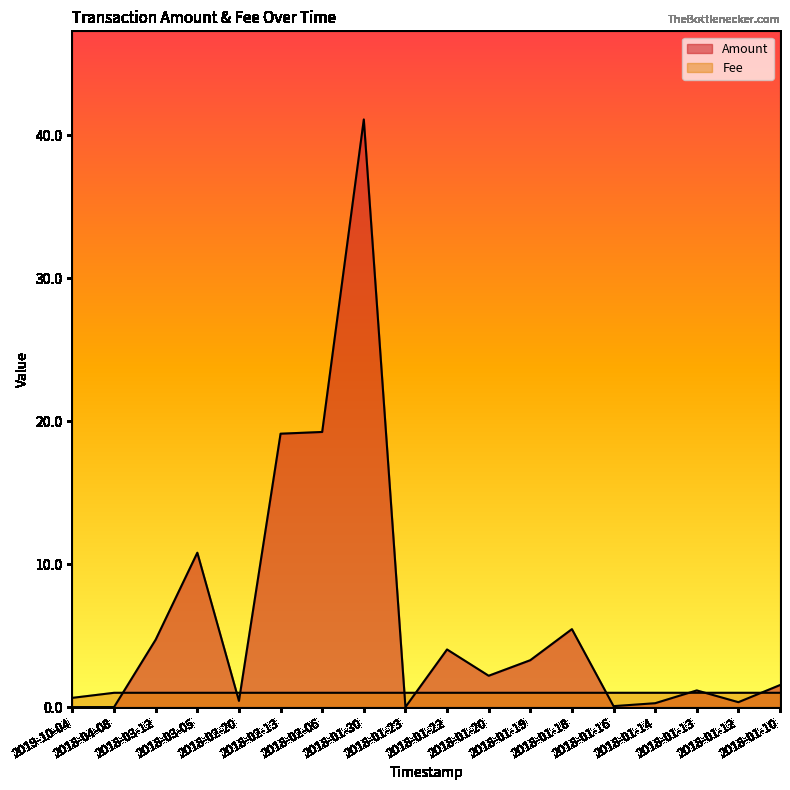

Where do Amount and Fee first cross each other?

2018-04-08 and 2018-03-12